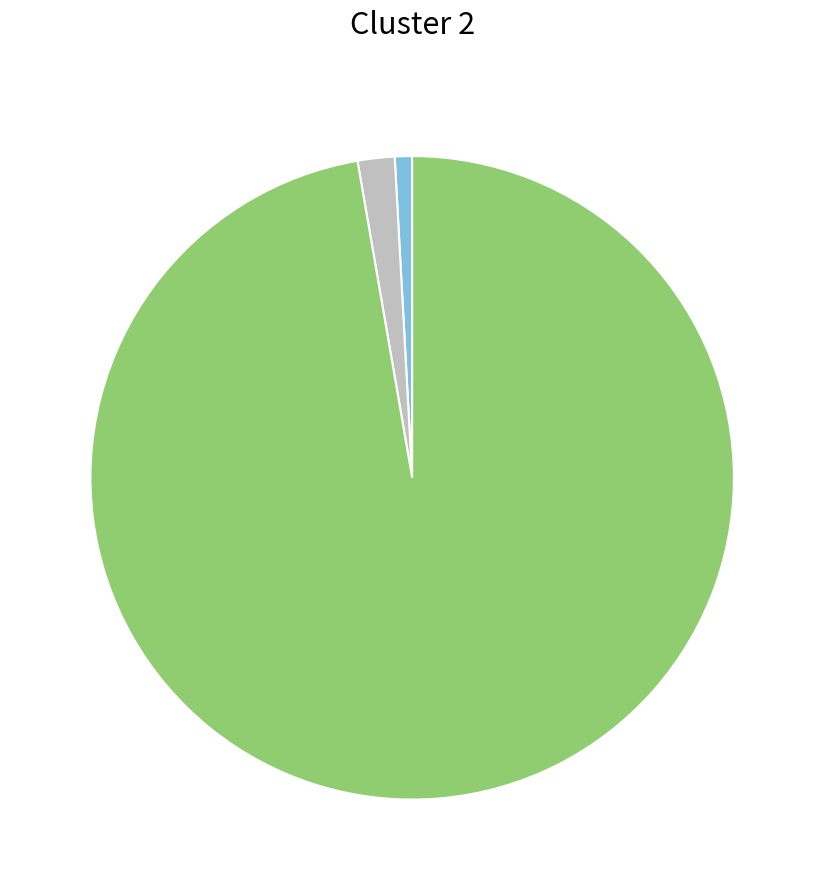

Does any single category account for the majority?

Yes